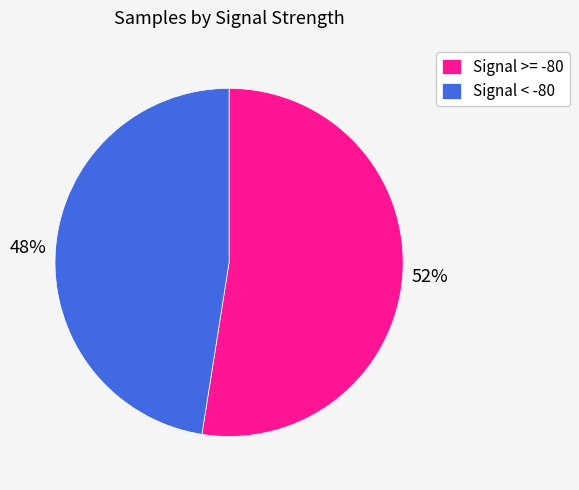

Is there a majority slice in this chart?

Yes